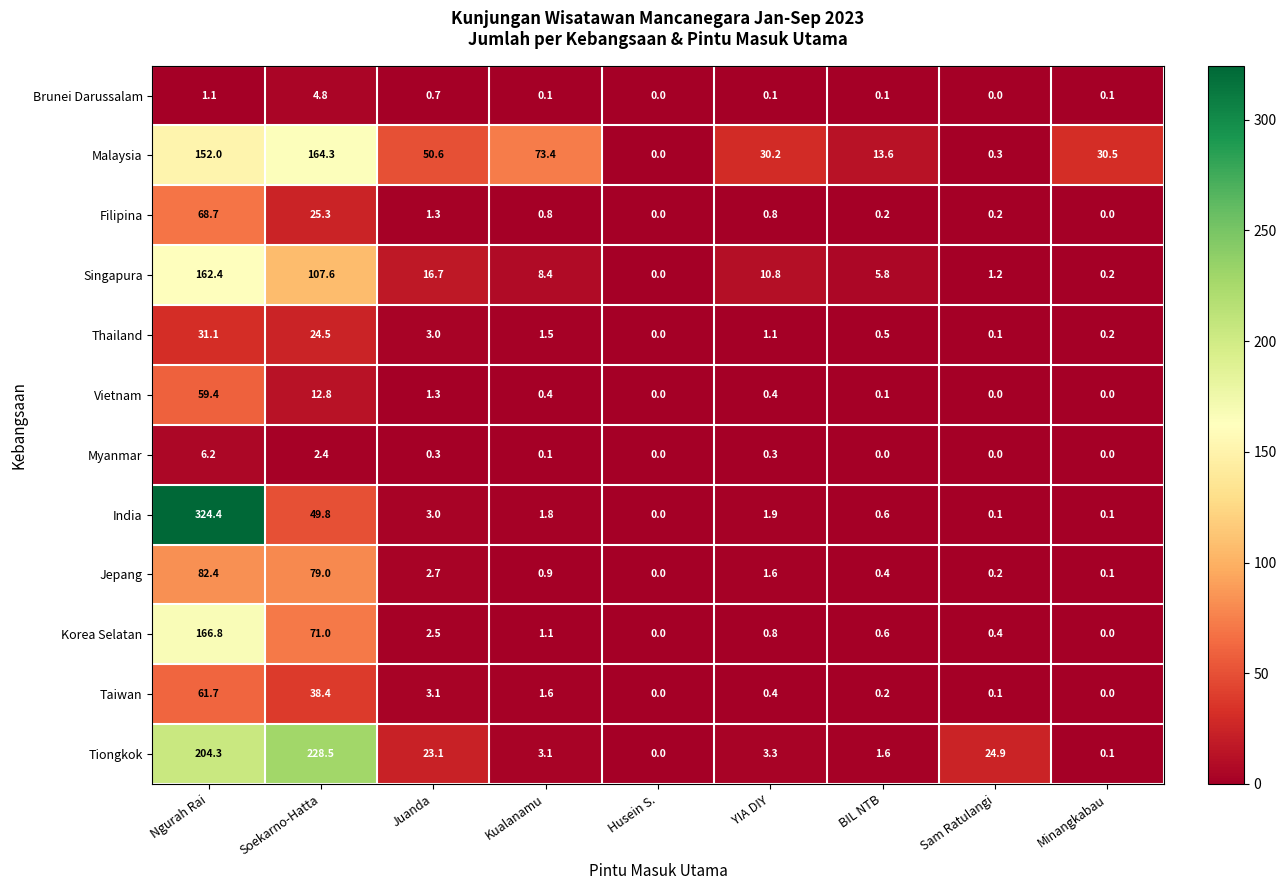

Which category has the highest value in the Myanmar series?

Ngurah Rai